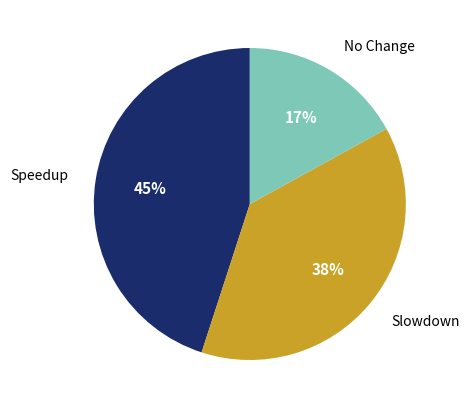

To the nearest percent, what percentage of the pie is Slowdown?

38%